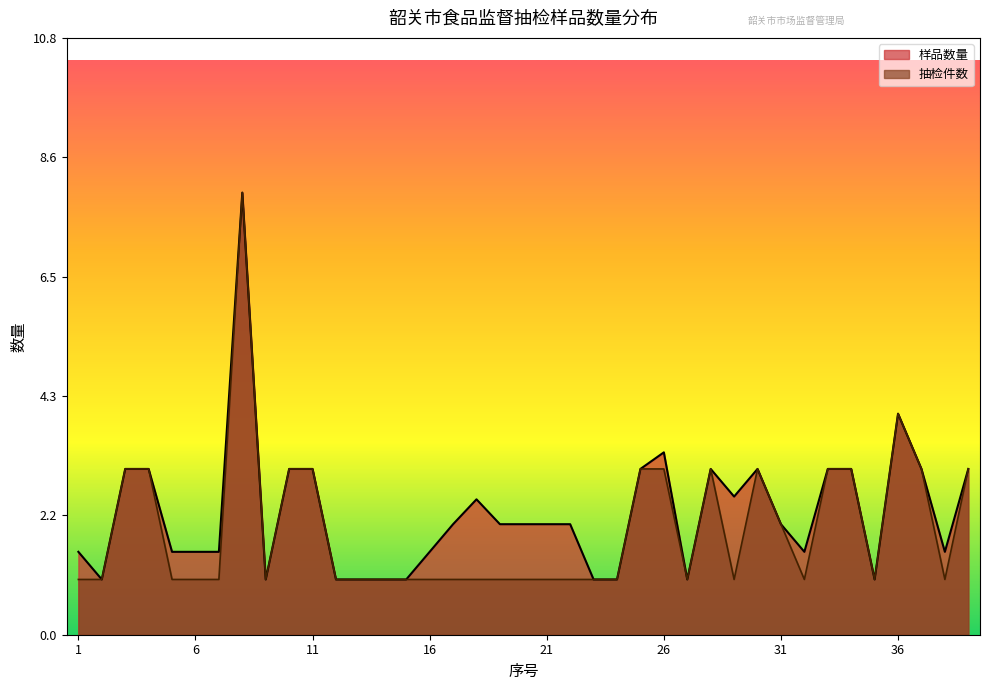

What is the difference between the maximum and minimum values in the 样品数量 series?

7.0